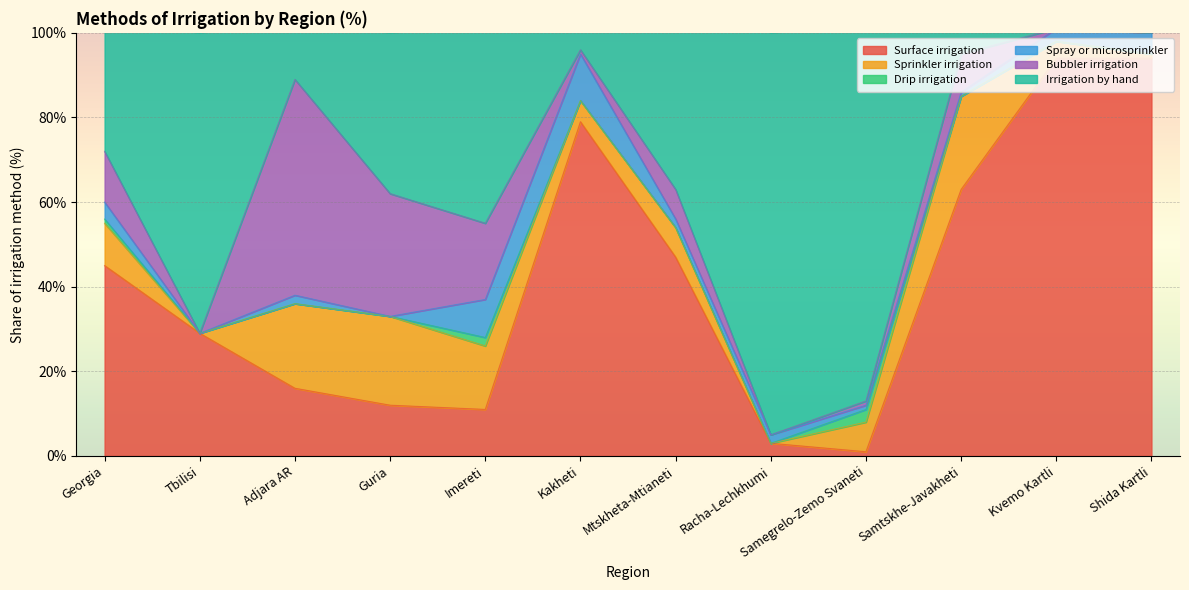

Between Samtskhe-Javakheti and Kvemo Kartli, which series saw the biggest shift?

Surface irrigation